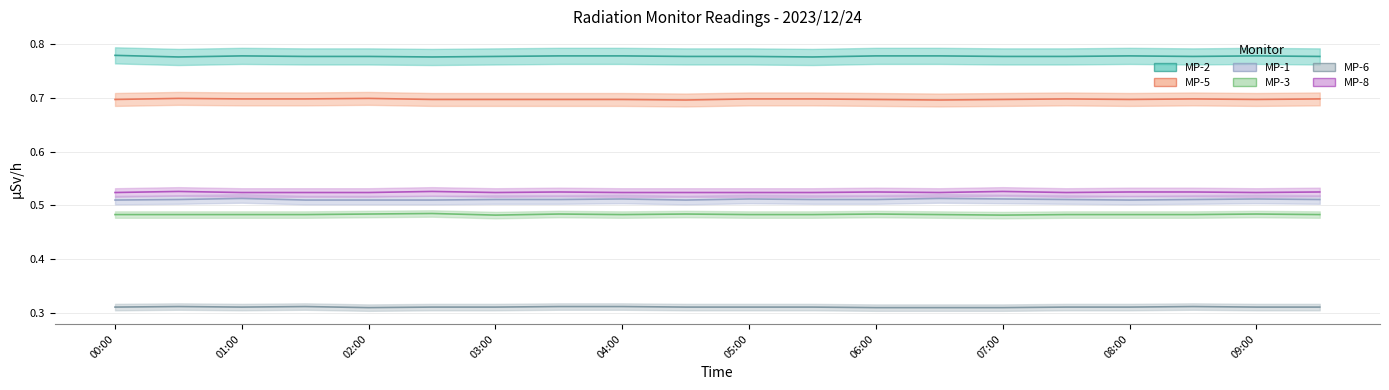

What is the value of the MP-5 point at the 4th from the left?

0.7